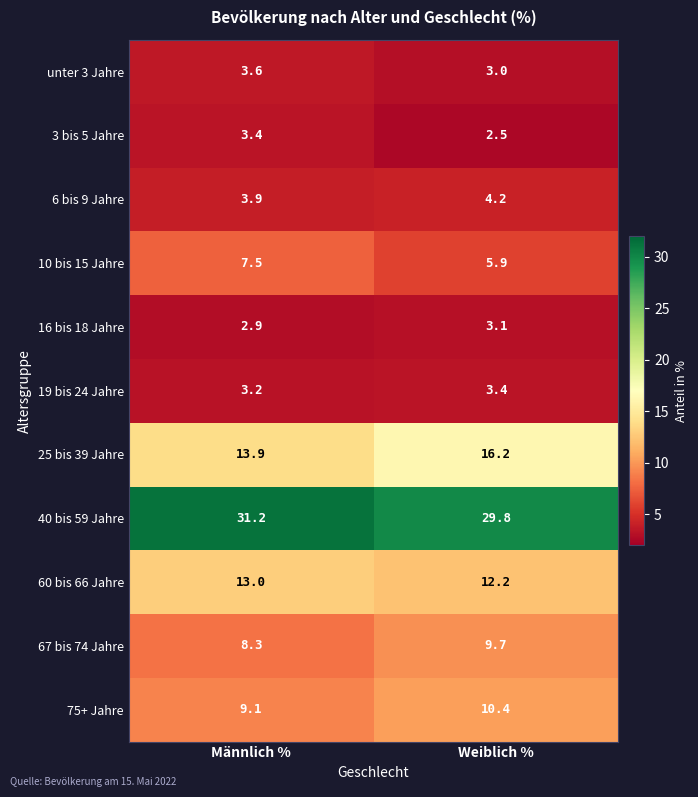

What is the minimum value shown in the chart?

2.5